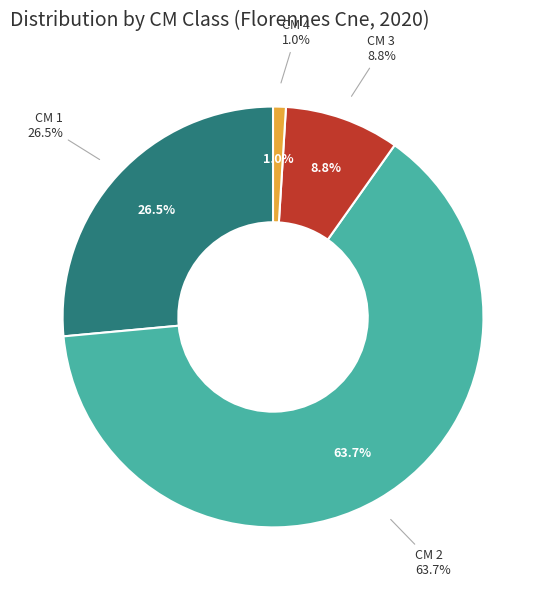

To the nearest percent, what percentage of the pie is 4?

1%